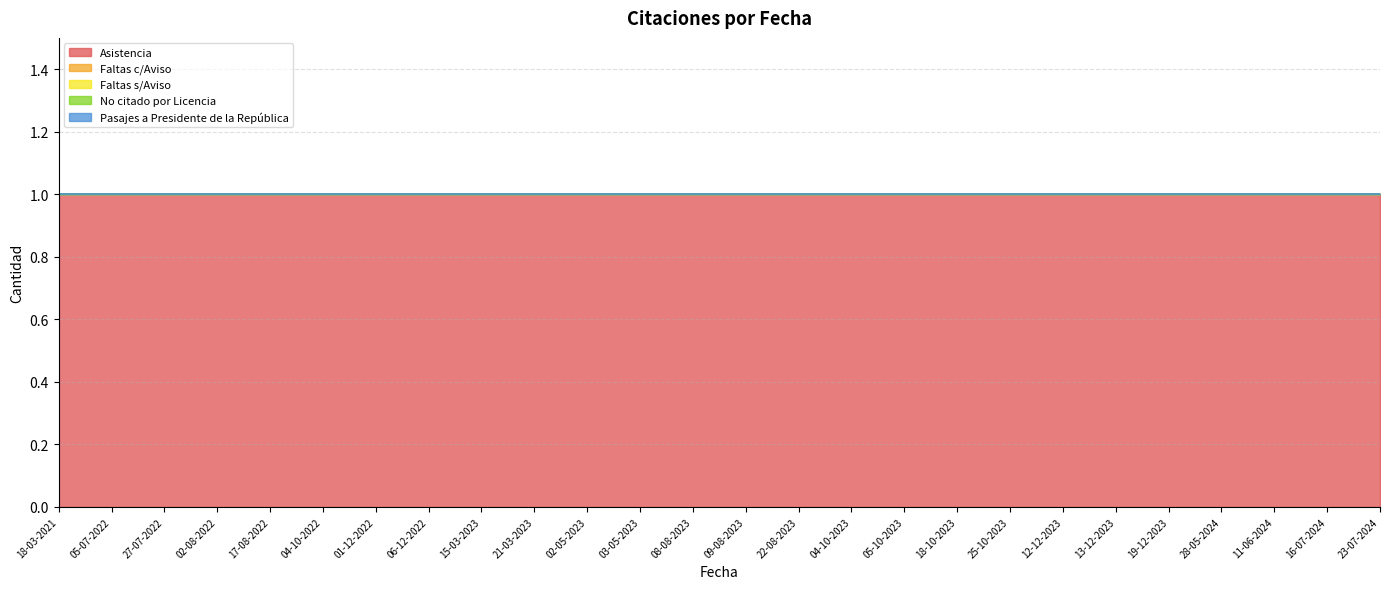

At which label is Faltas s/Aviso closest to 0?

18-03-2021